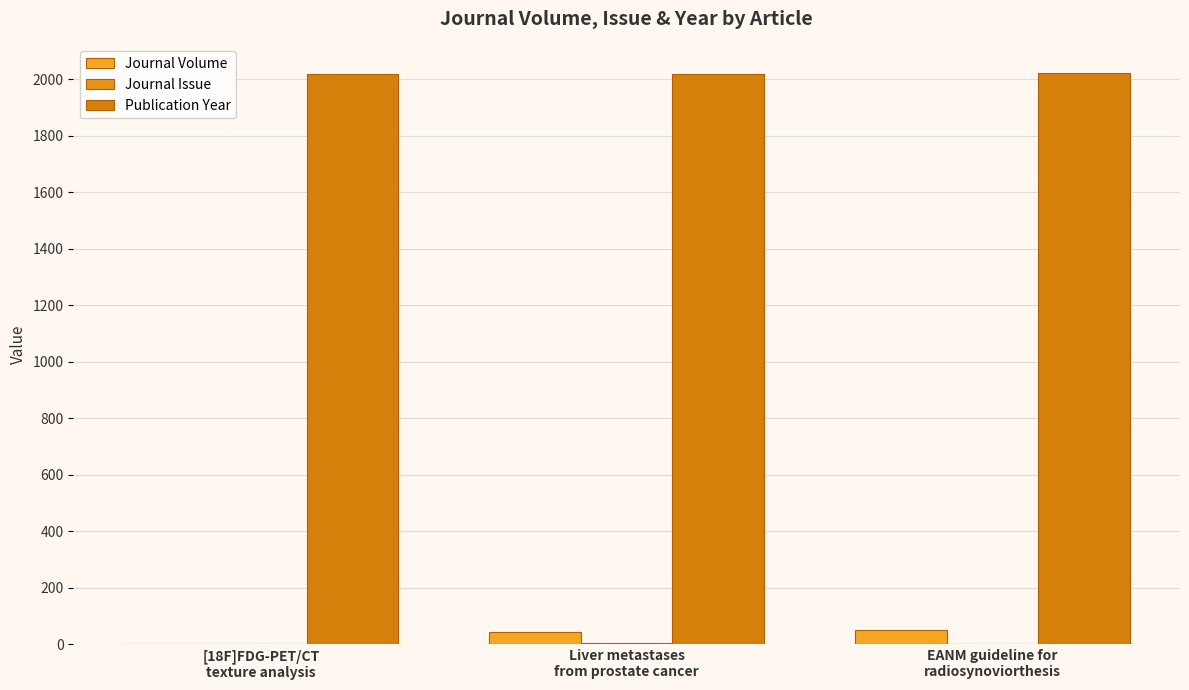

Does the chart contain stacked bars?

No